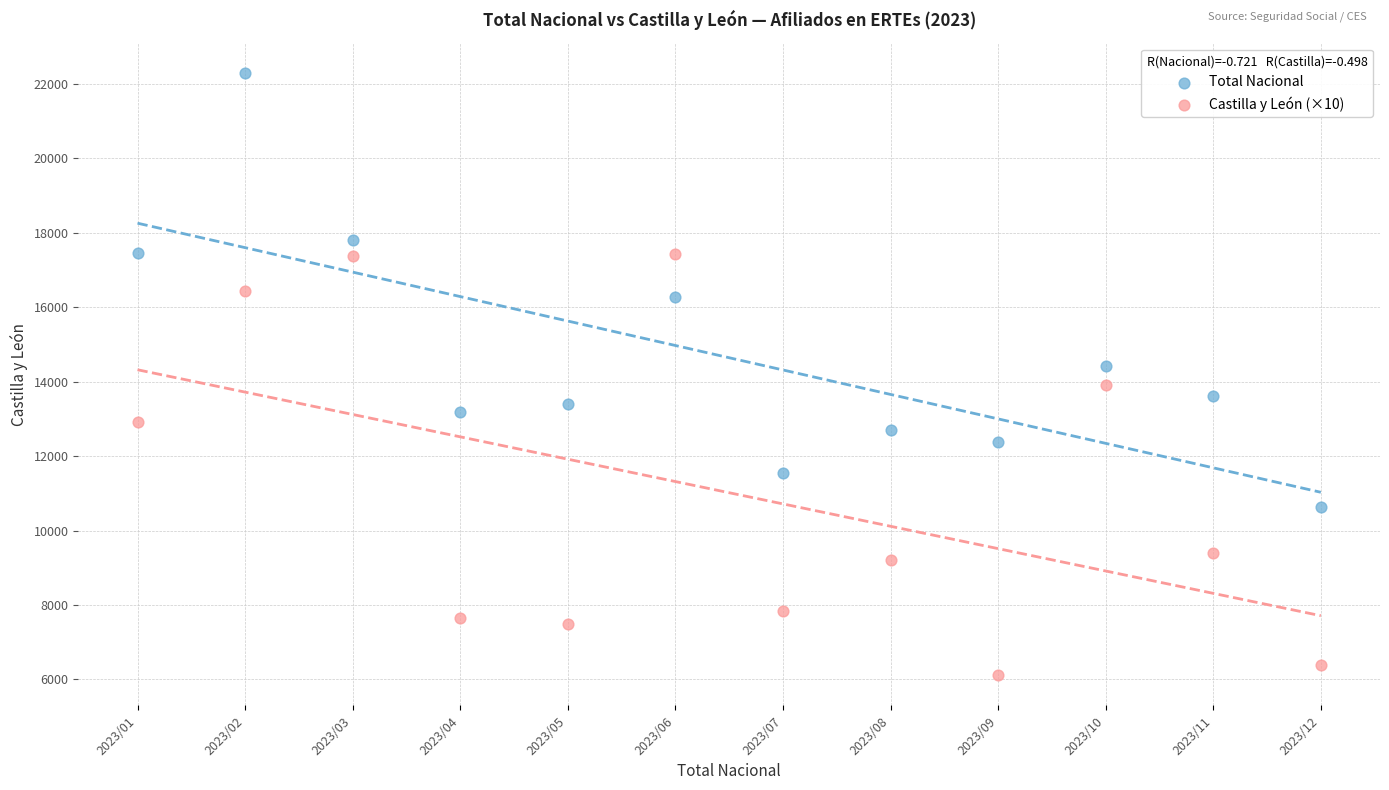

In the Castilla y León (×10) series, what Y value is closest to 11770?

12930